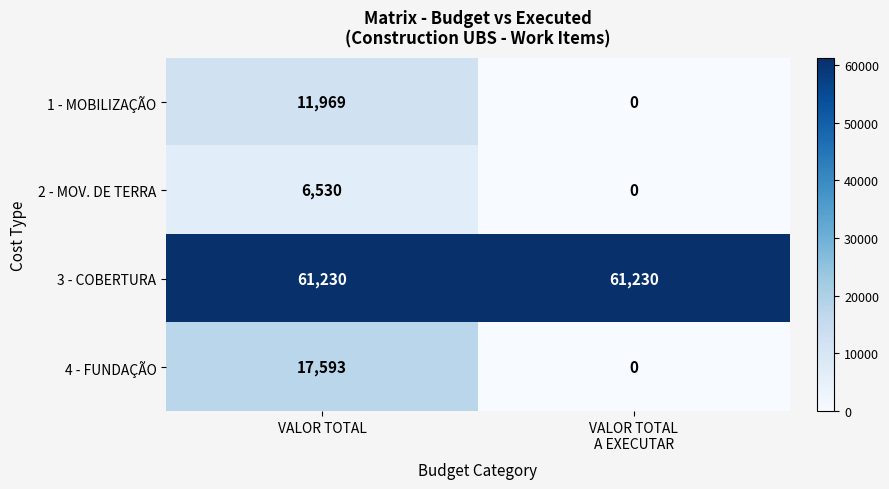

The 3 - COBERTURA series shows 100363 at VALOR TOTAL. True or false?

False